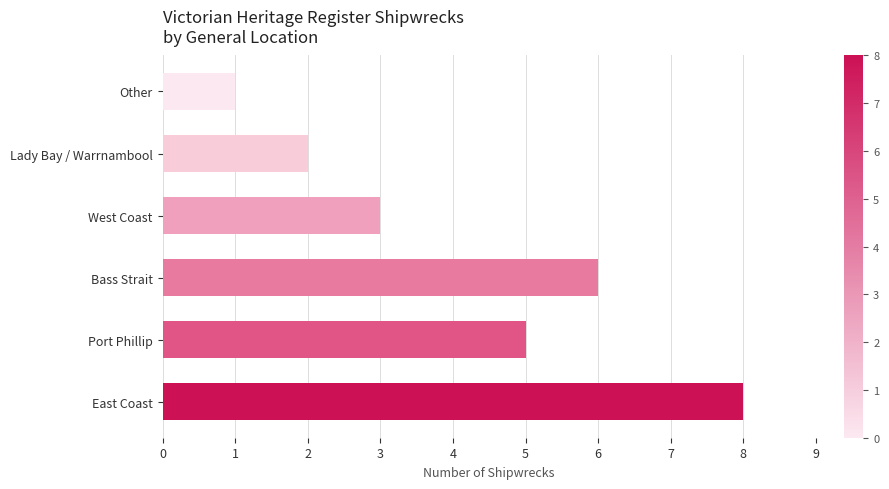

The value at Bass Strait is 6. True or false?

True